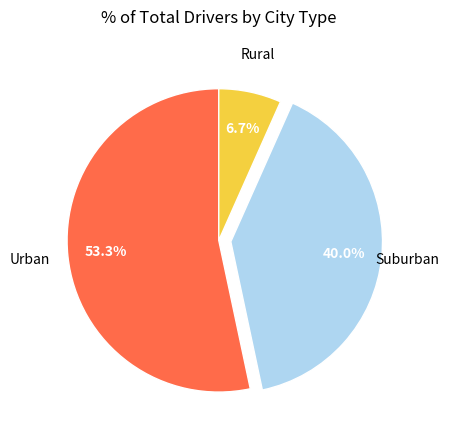

Which has a higher value, Urban or Suburban?

Urban